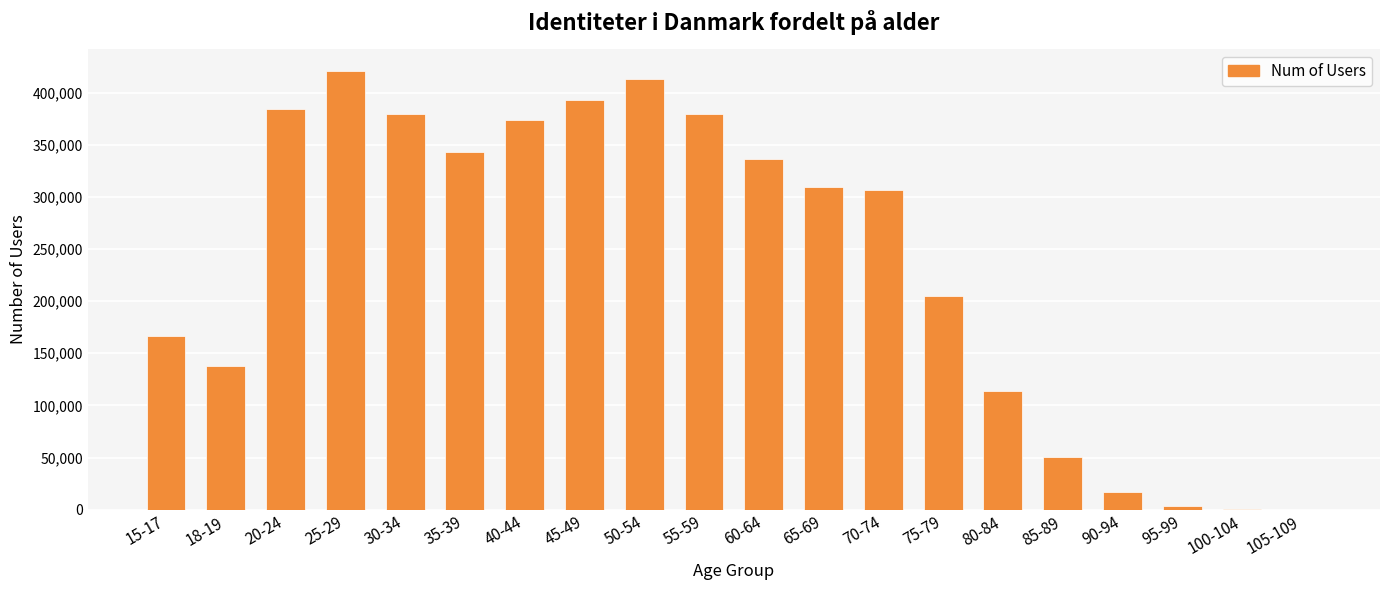

What is the greatest value displayed?

420340